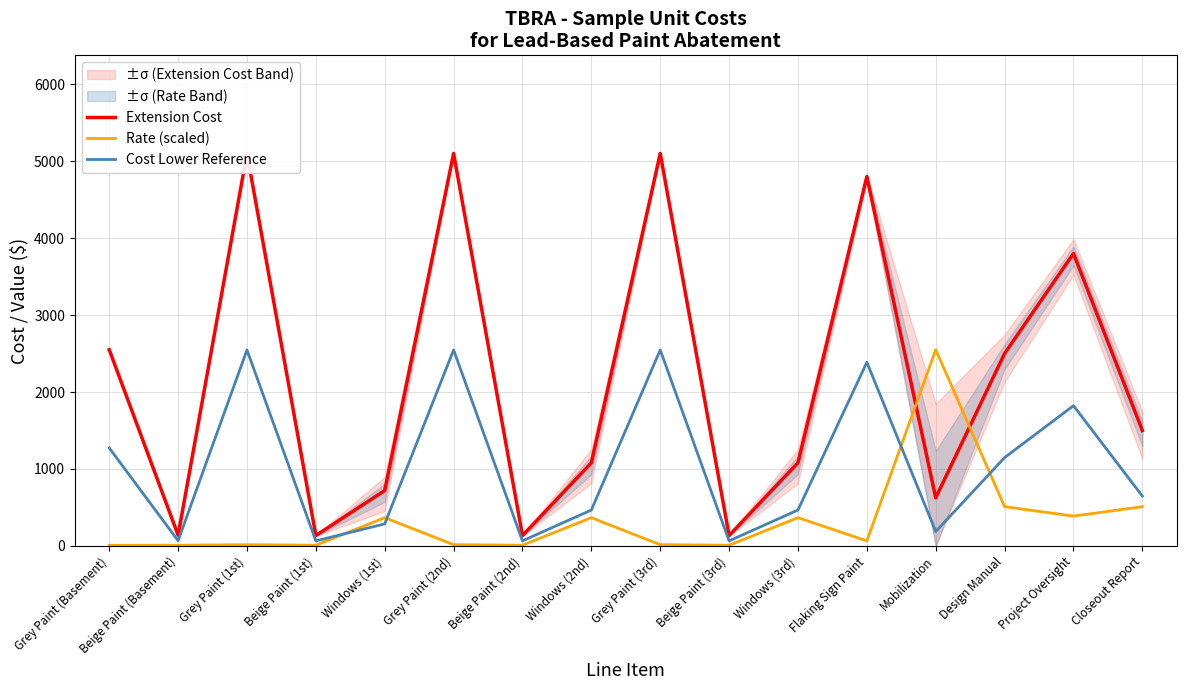

What is the average value of the Cost Lower Reference series?

1036.9